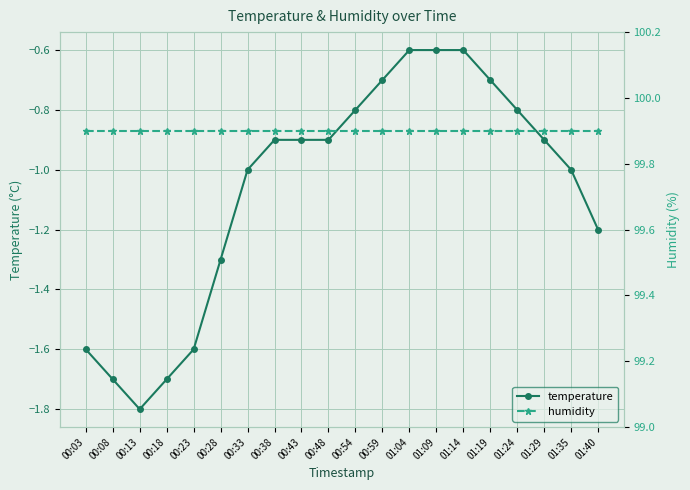

Which has a higher value, 00:38 or 00:18?

00:38